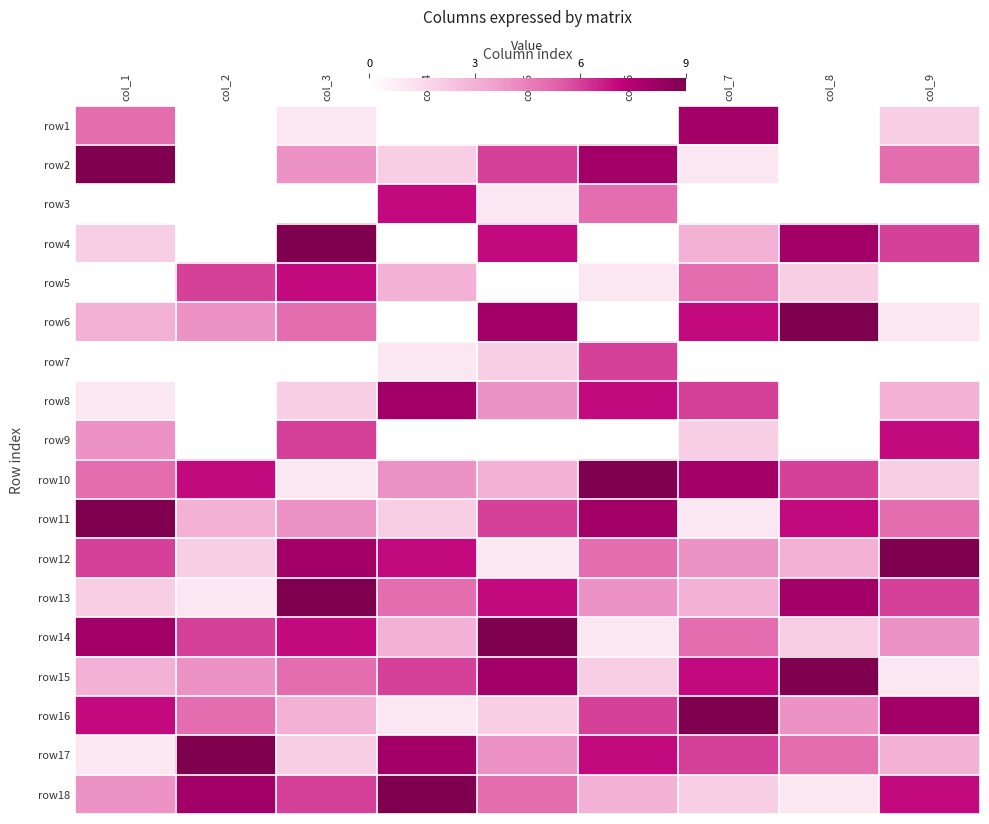

True or false: row15 has a value of 5.0 at col_3.

True